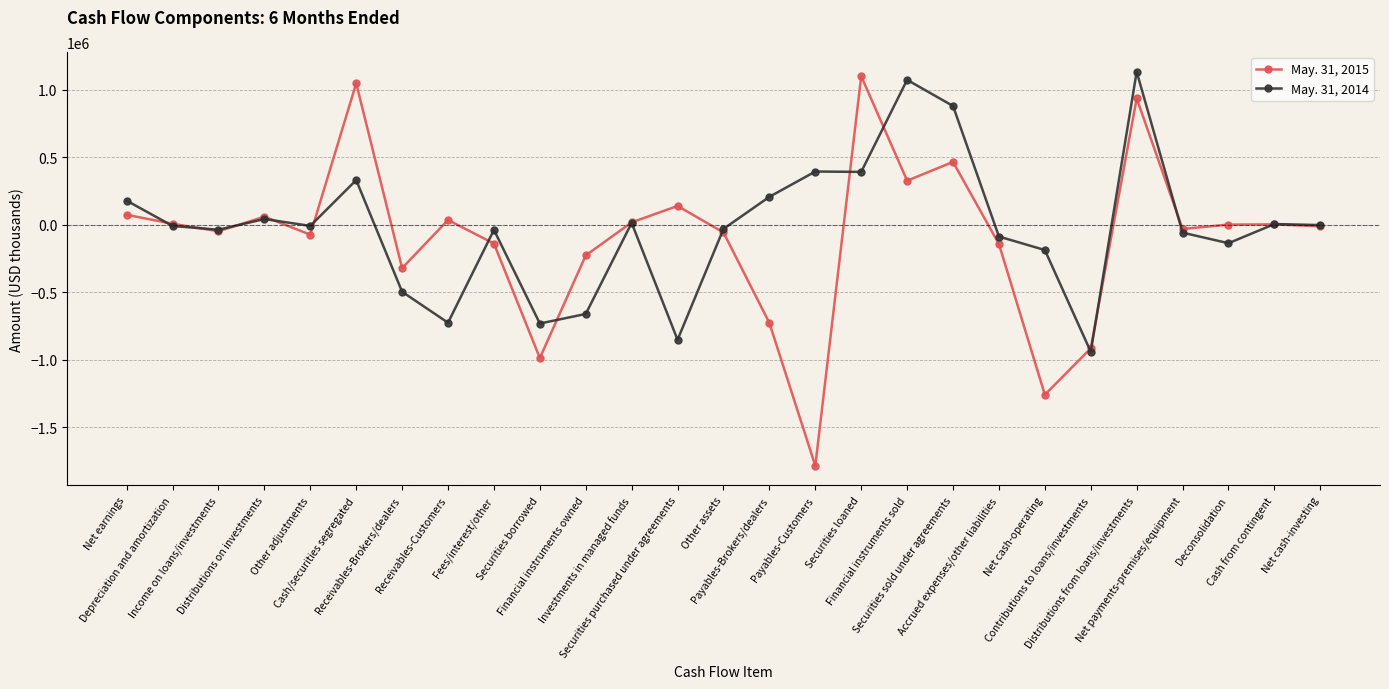

What is the sum of all May. 31, 2015 values?

-2544524